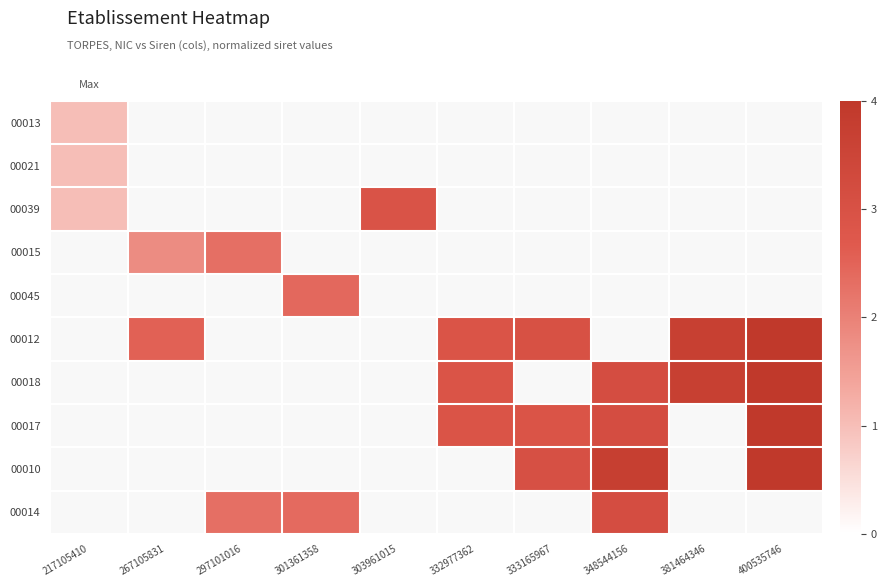

The value of 00017 at 400535746 is 4.0. True or false?

True